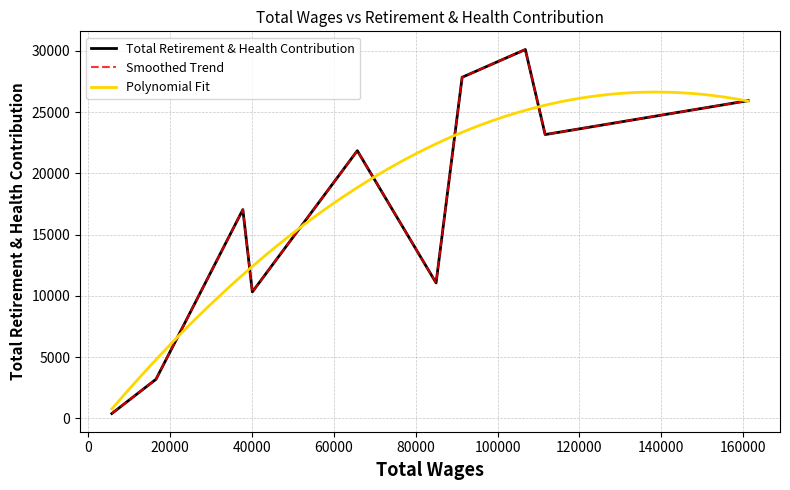

True or false: the data shows 15739 at 111631.0.

False